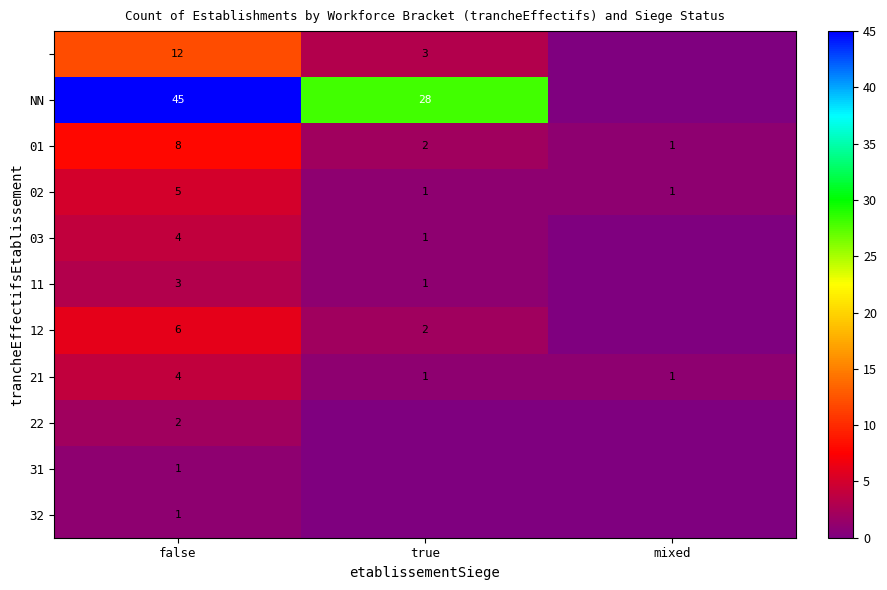

What is the total value across all series at false?

91